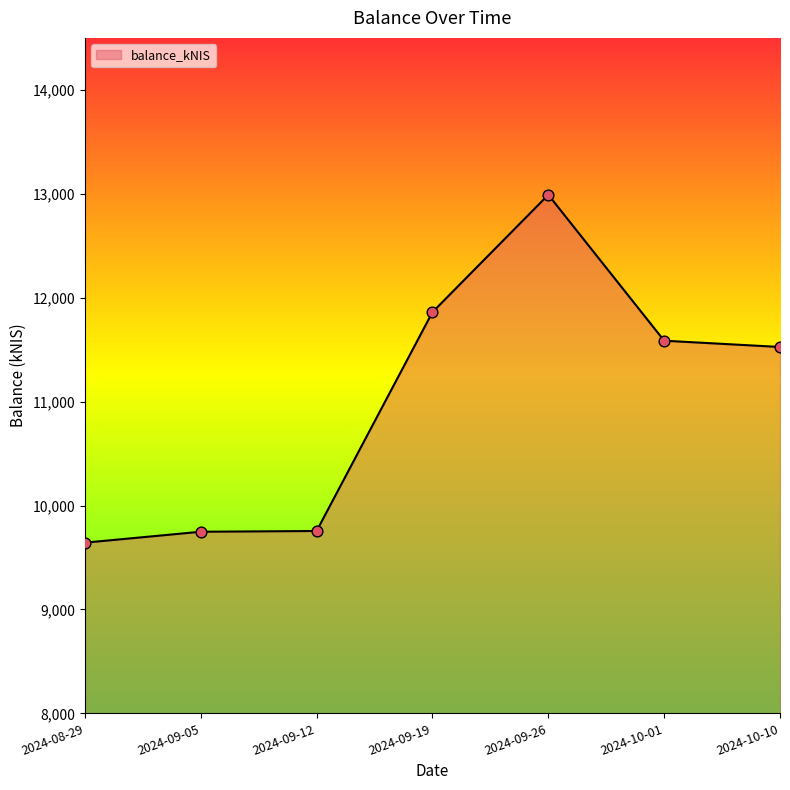

Which has a higher value, 2024-09-19 or 2024-08-29?

2024-09-19